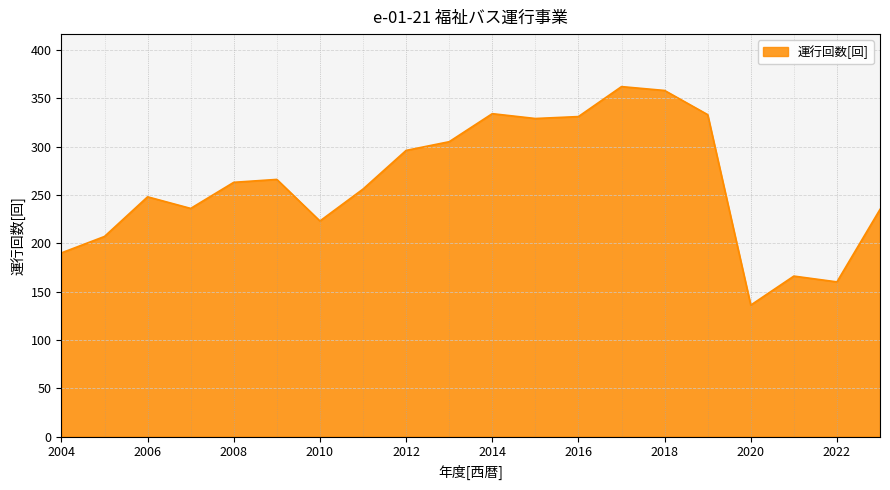

What is the smallest value displayed?

136